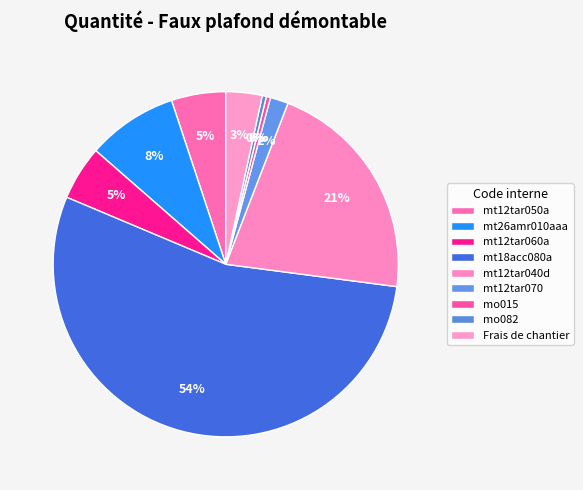

True or false: Frais de chantier accounts for 1% of the total.

False